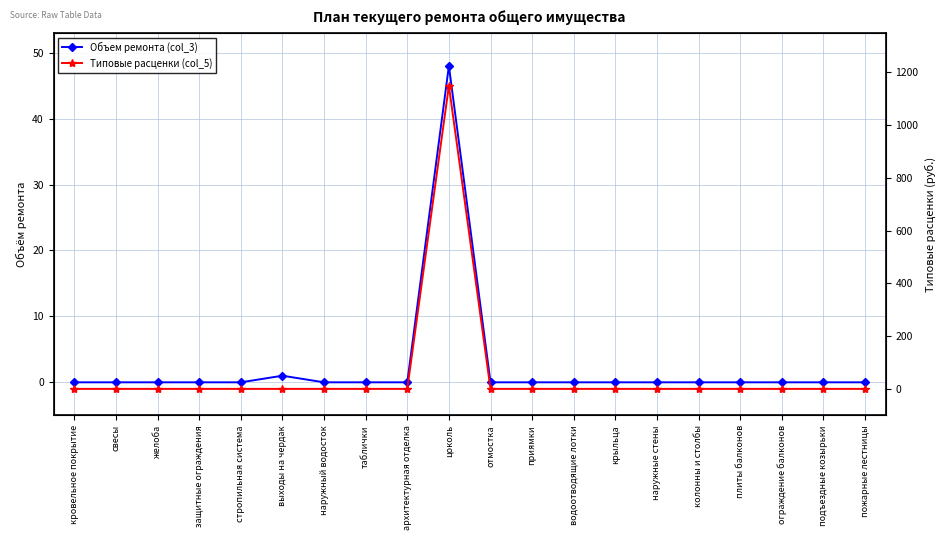

Which label corresponds to the smallest value in the chart?

кровельное покрытие